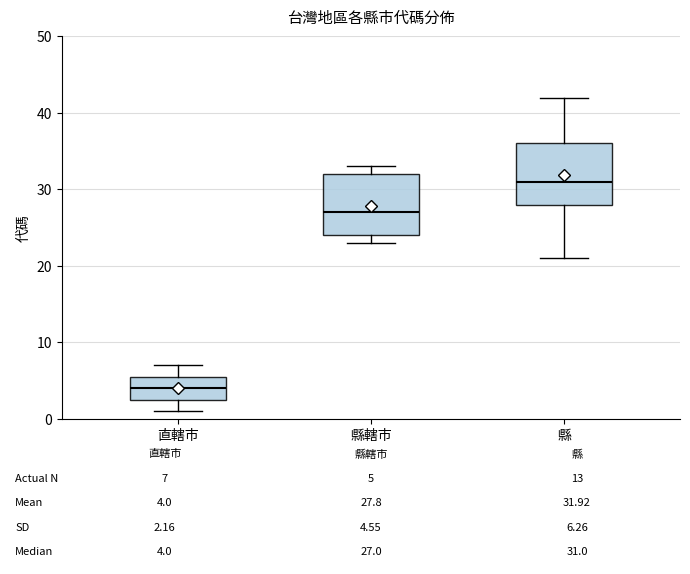

Which box has the highest median line?

縣